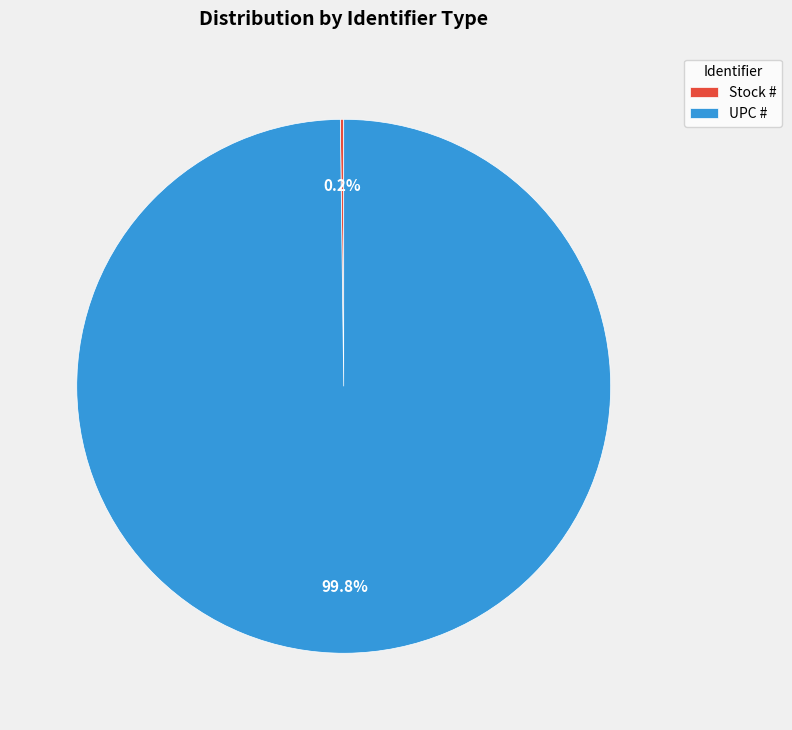

Which category has the biggest portion of the pie?

UPC #